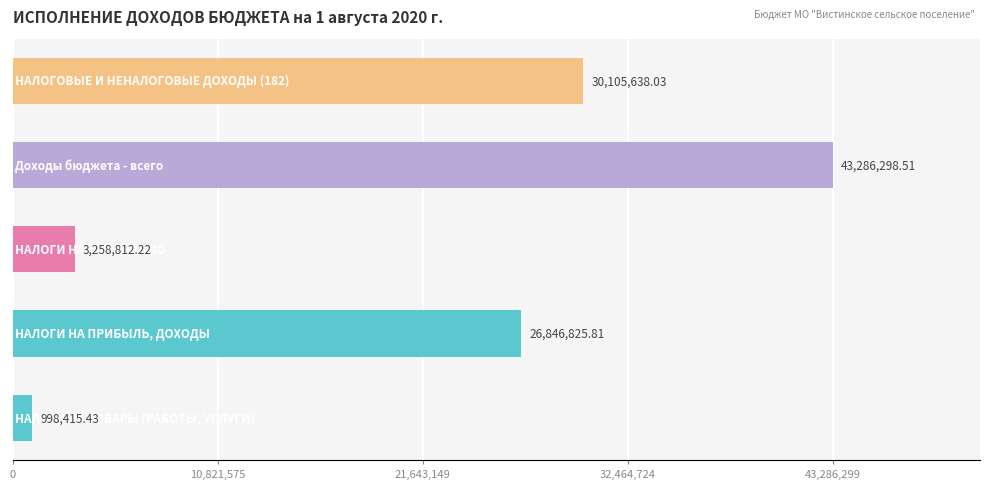

What is the sum of all values?

104495990.0